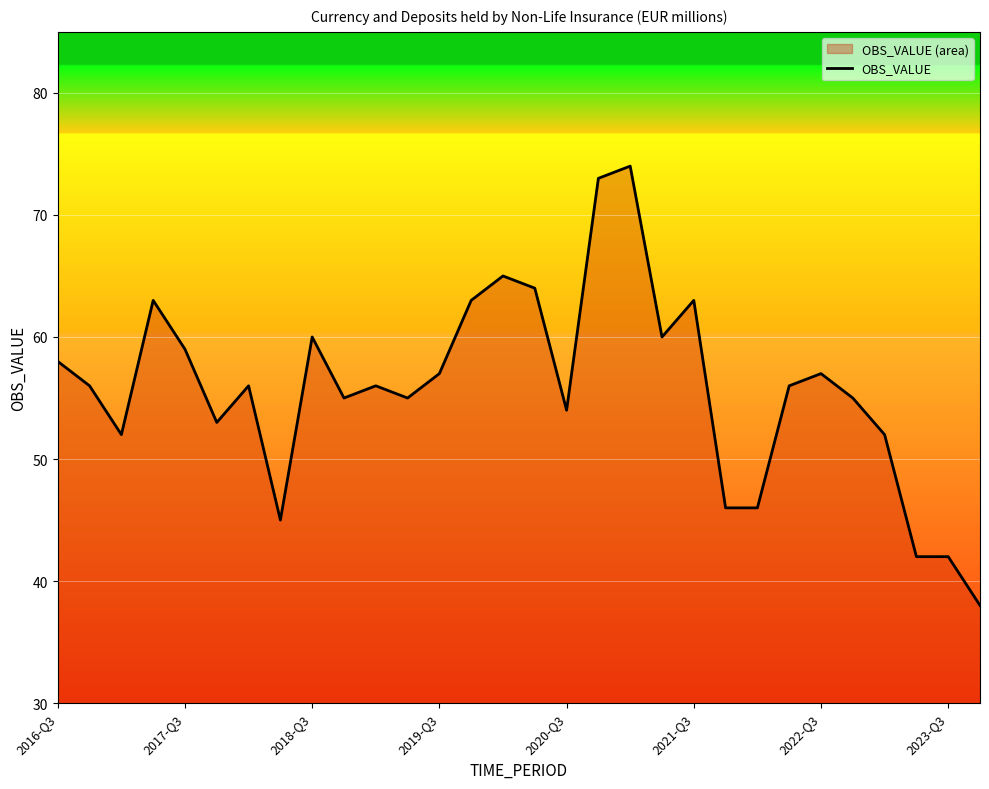

At which label does the data first exceed 56?

2016-Q3